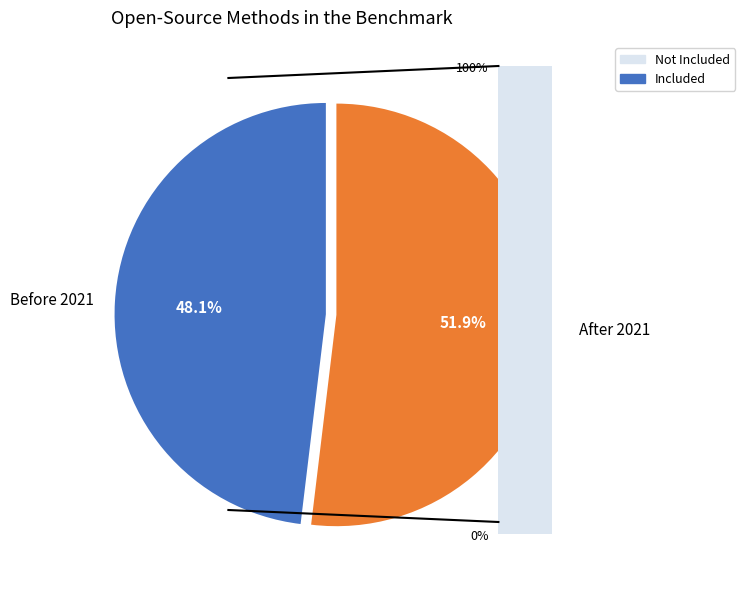

Which category has the biggest portion of the pie?

After 2021